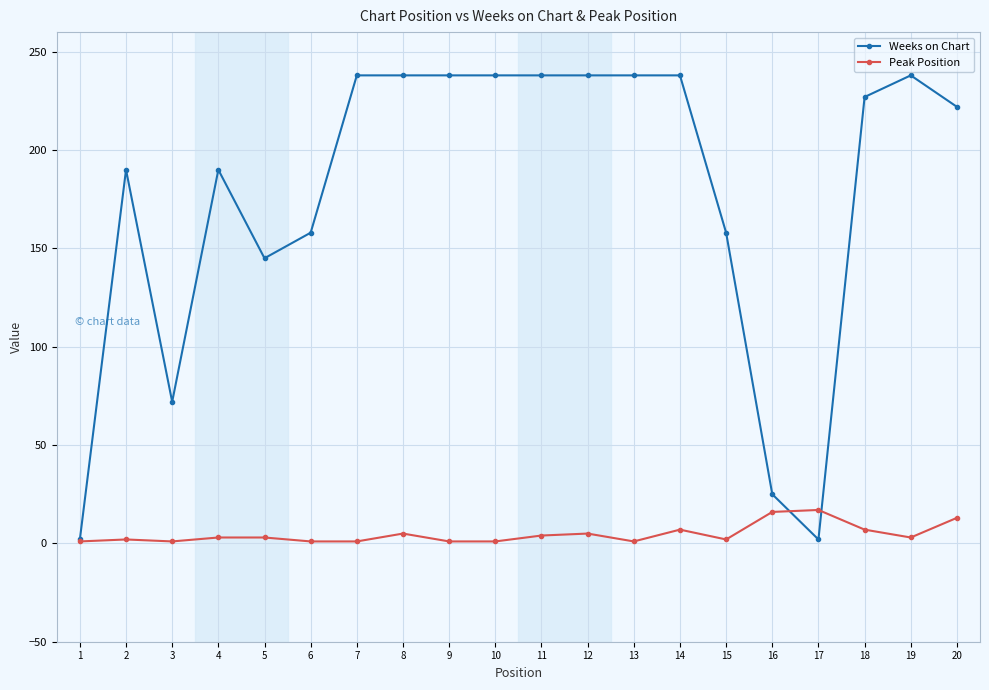

The Weeks on Chart series shows 238 at 11. True or false?

True